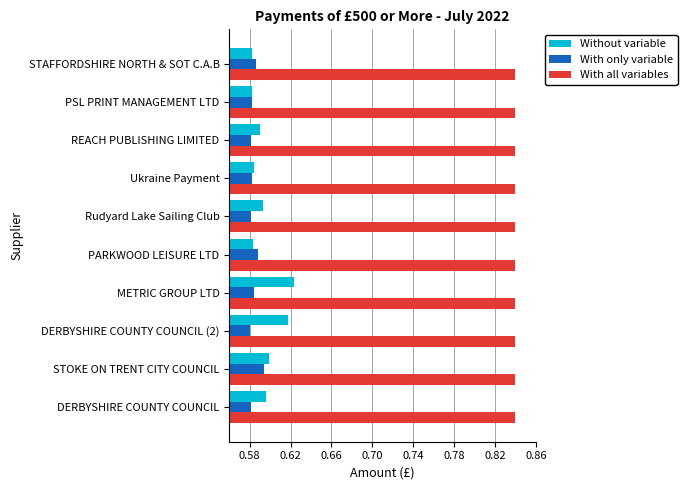

The value of Without variable at DERBYSHIRE COUNTY COUNCIL (2) is 0.4. True or false?

False